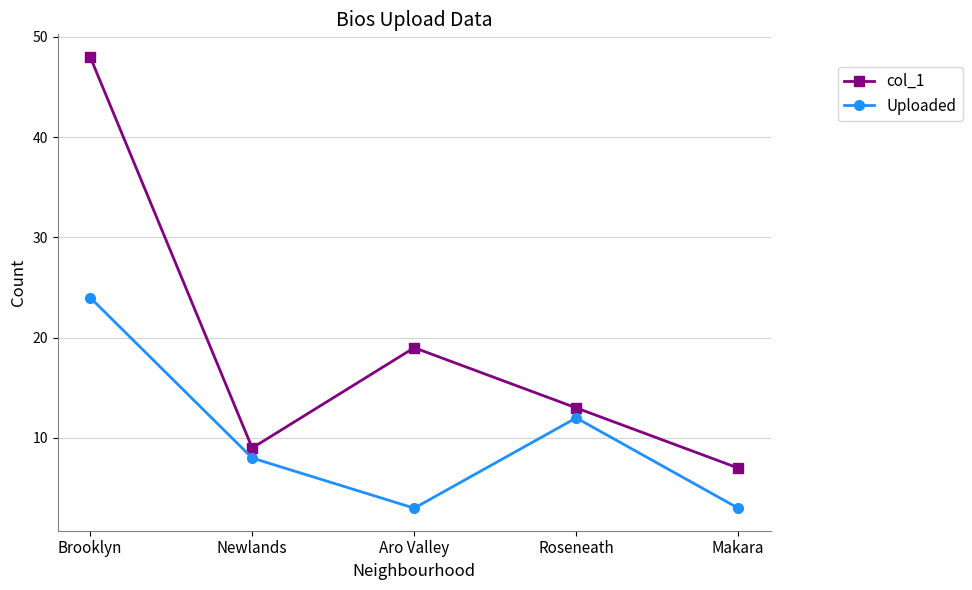

What is the sum of all col_1 values?

96